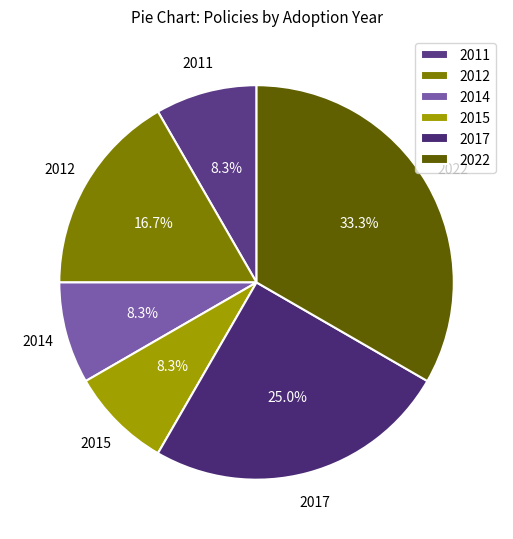

Is the sum of 2022 and 2017 greater than half?

Yes